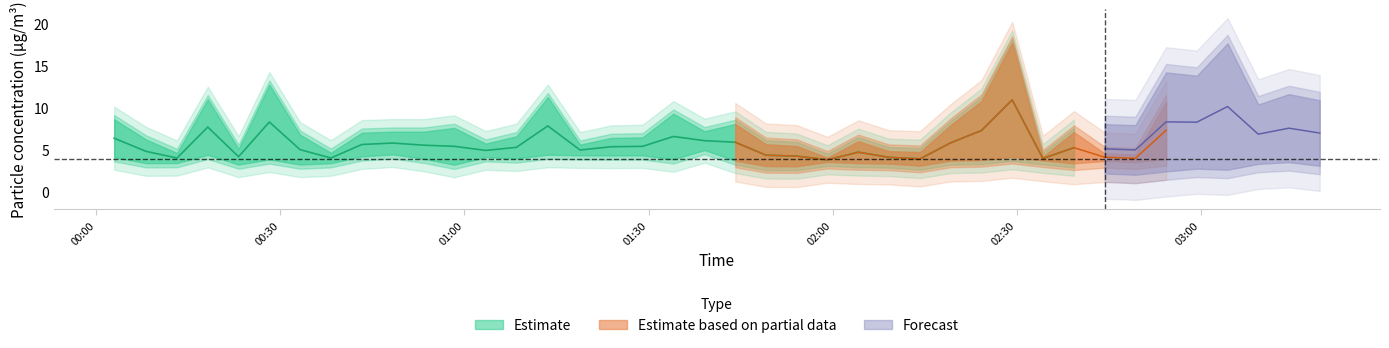

What position from the left is 2021/05/23 02:09:11?

26